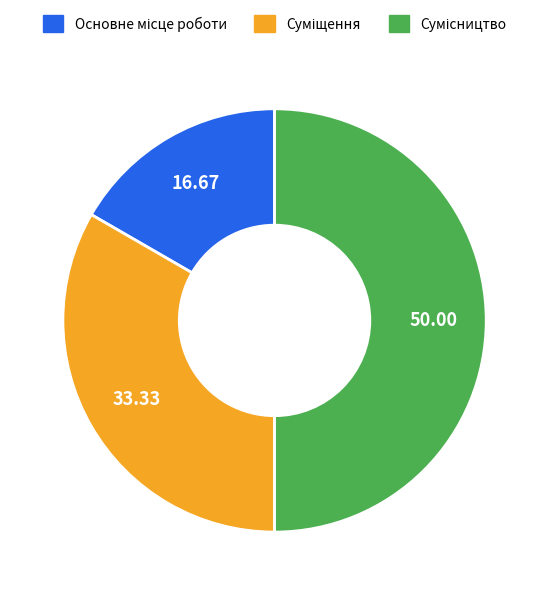

To the nearest percent, what percentage of the pie is Суміщення?

33%